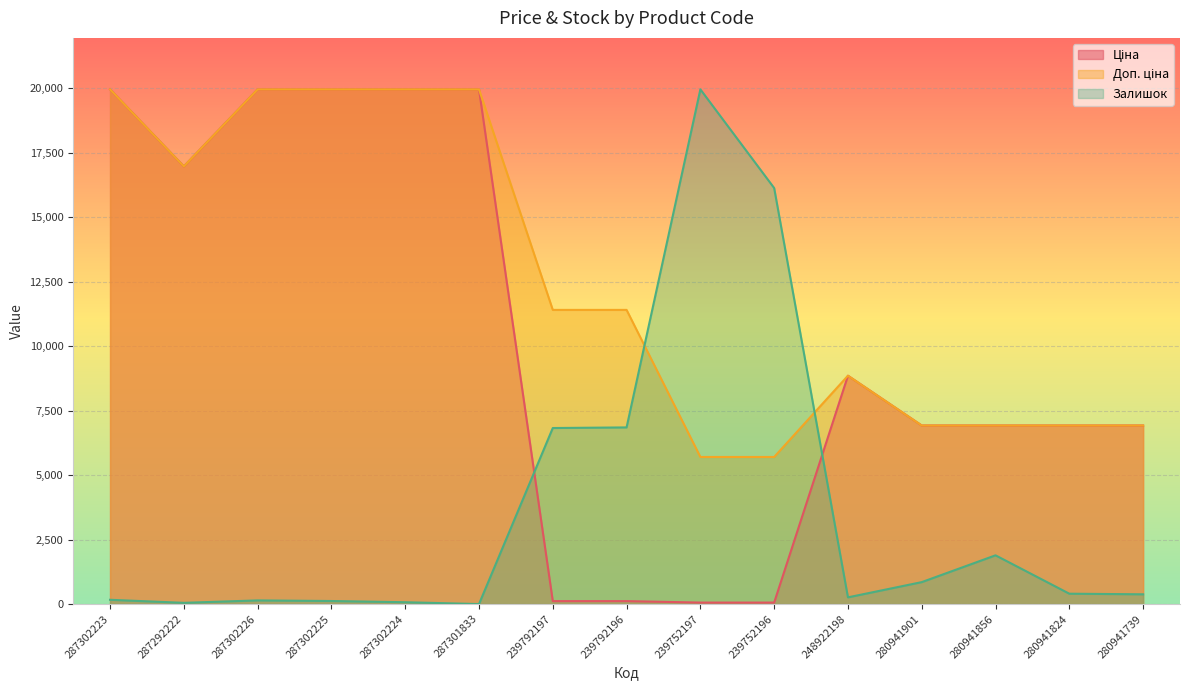

At which label does Залишок reach its peak?

239752197